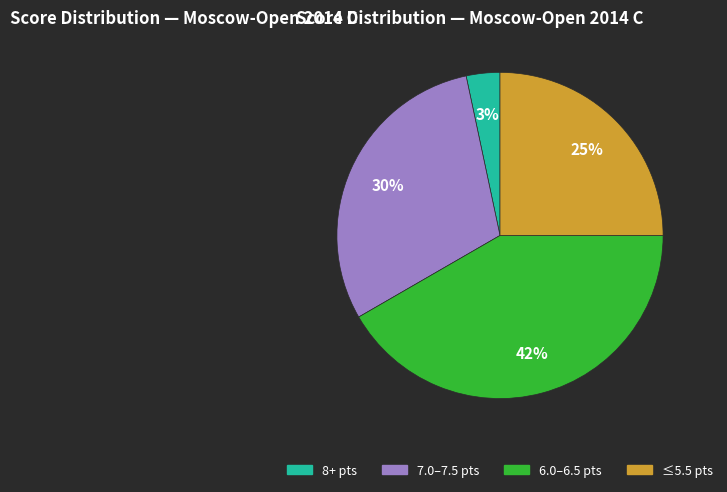

Count the number of slices in the pie.

4